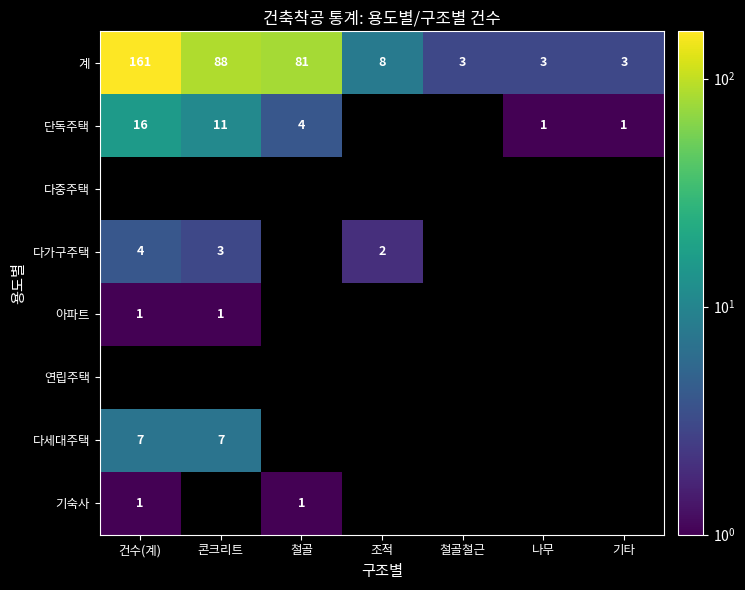

Read the 계 value at 건수(계), to the nearest 50.

150